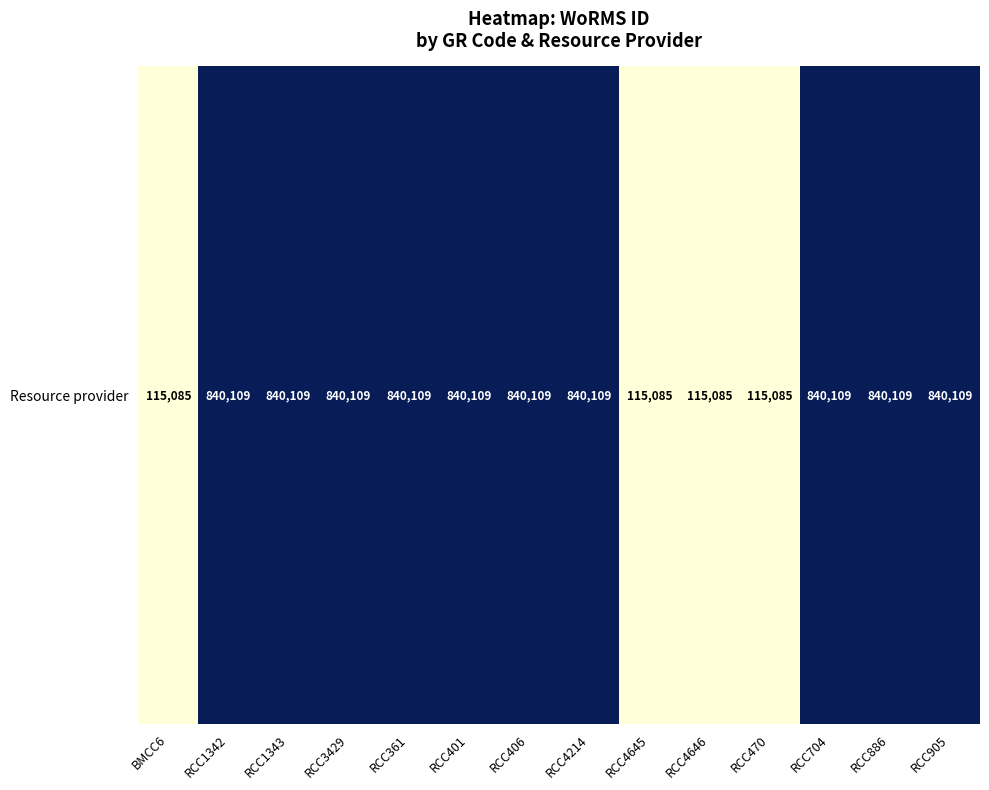

Between RCC704 and RCC361, which is larger?

RCC704